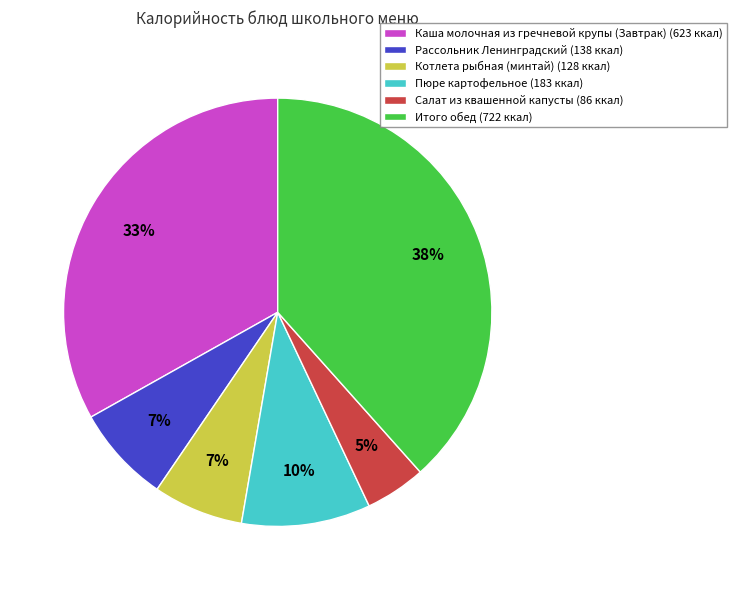

Which has a higher value, Котлета рыбная (минтай) (128 ккал) or Итого обед (722 ккал)?

Итого обед (722 ккал)